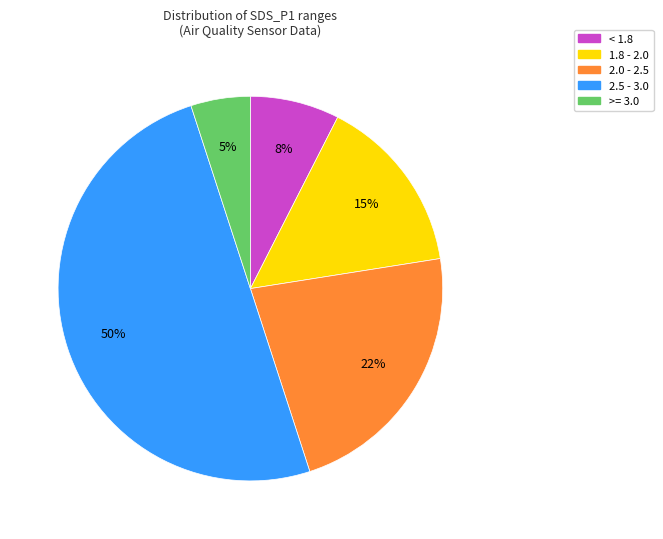

To the nearest percent, what is the average slice percentage?

20%